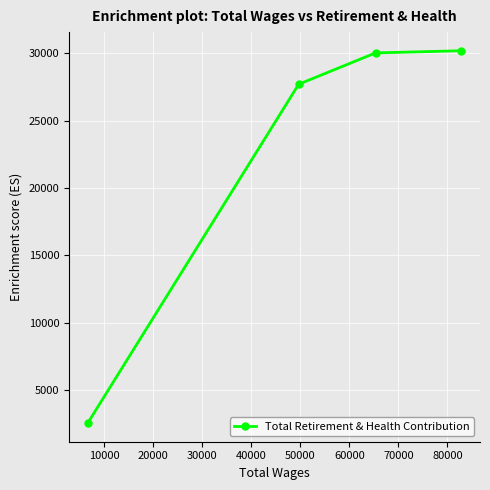

What is the difference between the second highest and second lowest values?

2328